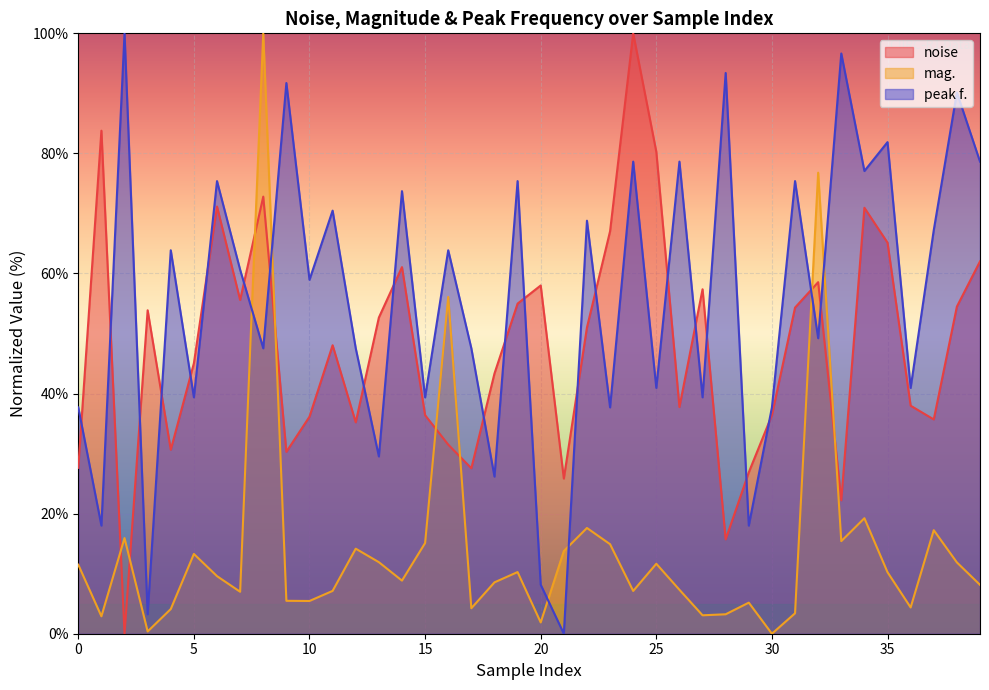

Does the chart display data point markers on the line(s)?

No